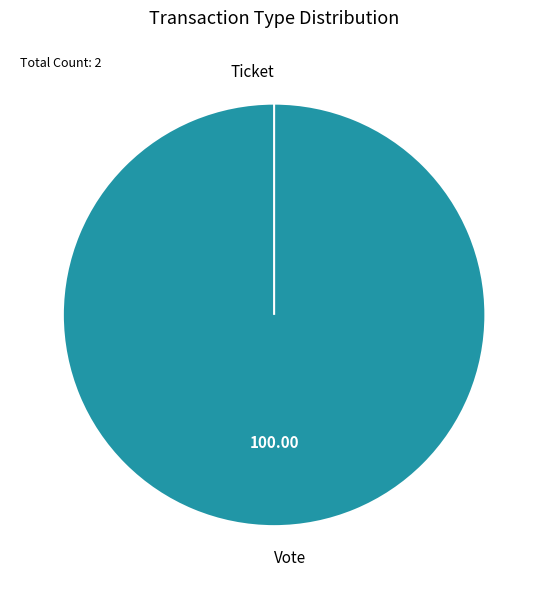

Which slice is the smallest?

Ticket